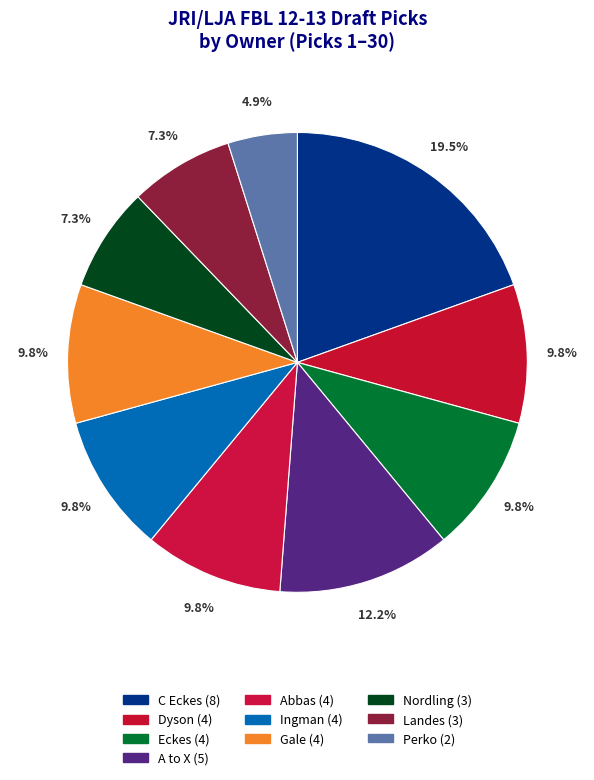

How many slices are in this pie chart?

10